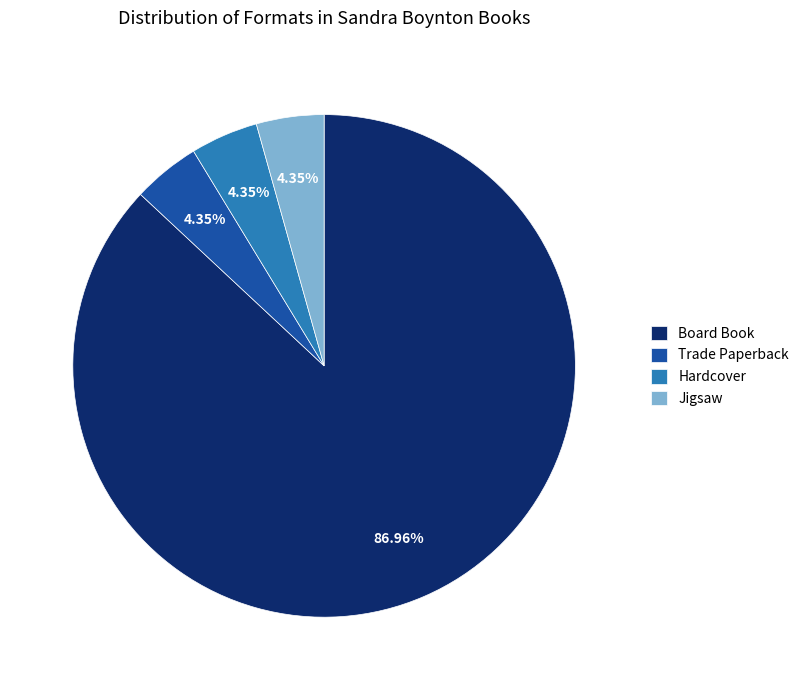

What portion of the pie excludes Trade Paperback?

95.7%